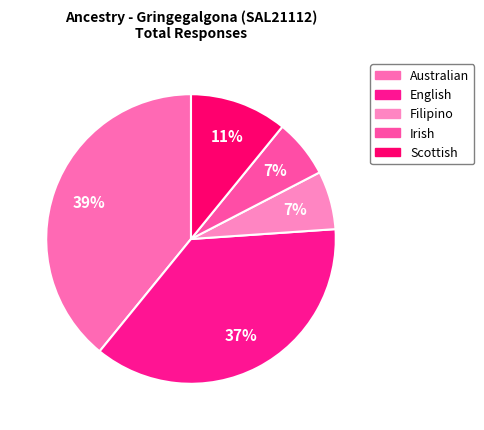

To the nearest percent, what percentage of the pie is Australian?

39%